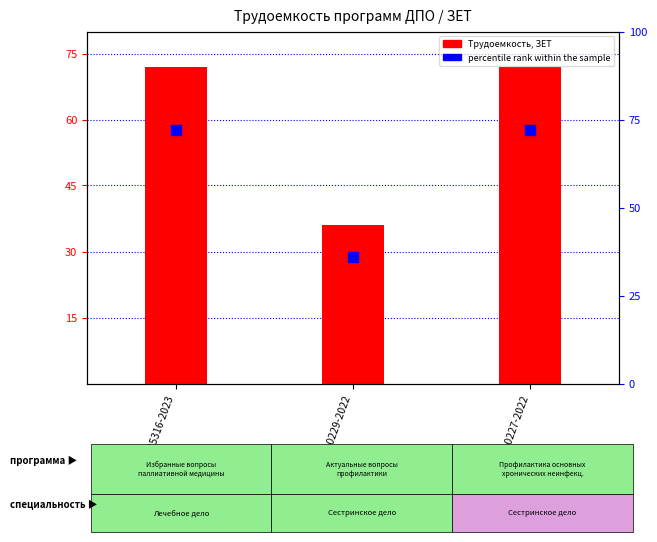

Which series has the largest Y range (max minus min)?

Трудоемкость, ЗЕТ